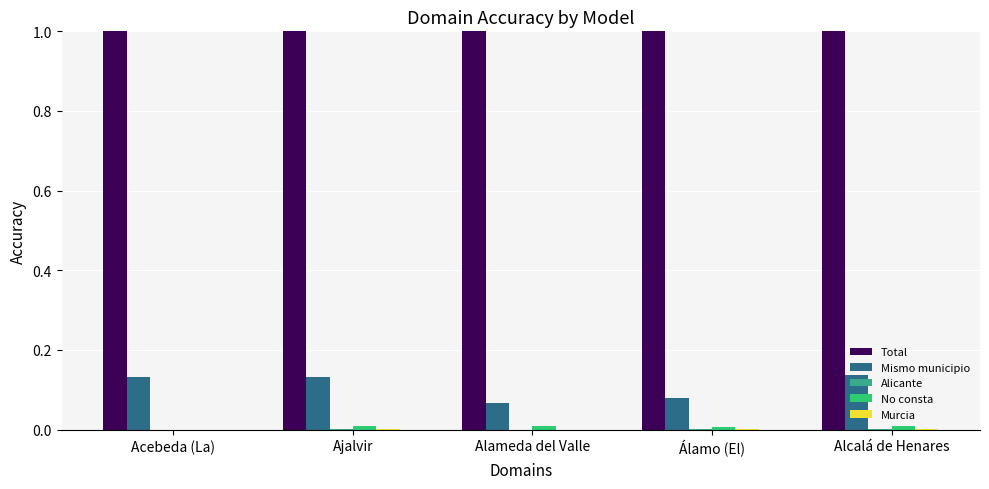

What is the greatest value displayed?

1.0